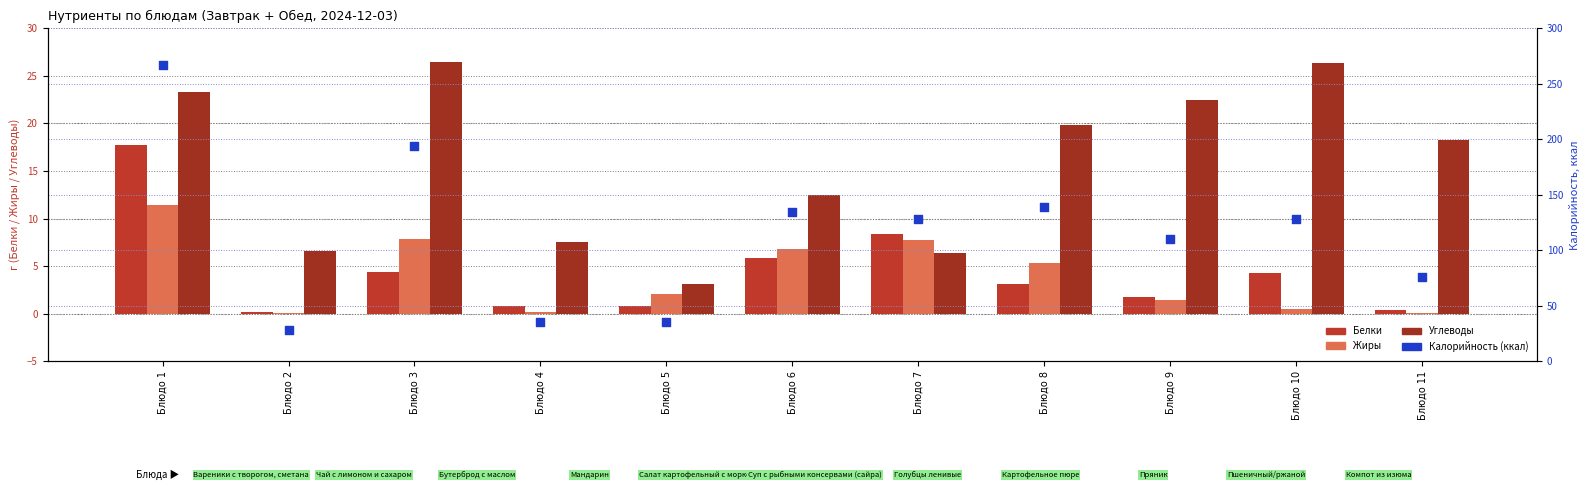

Is the value of Углеводы at Блюдо 7 greater than the value of Калорийность (ккал) at Блюдо 9?

No